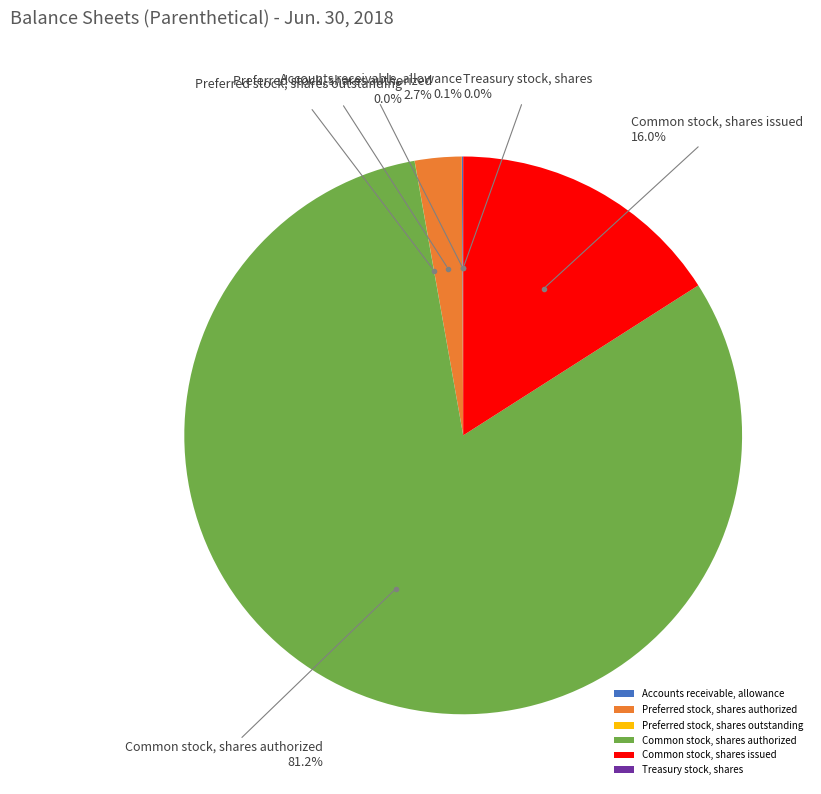

Which has a higher value, Common stock, shares issued or Common stock, shares authorized?

Common stock, shares authorized